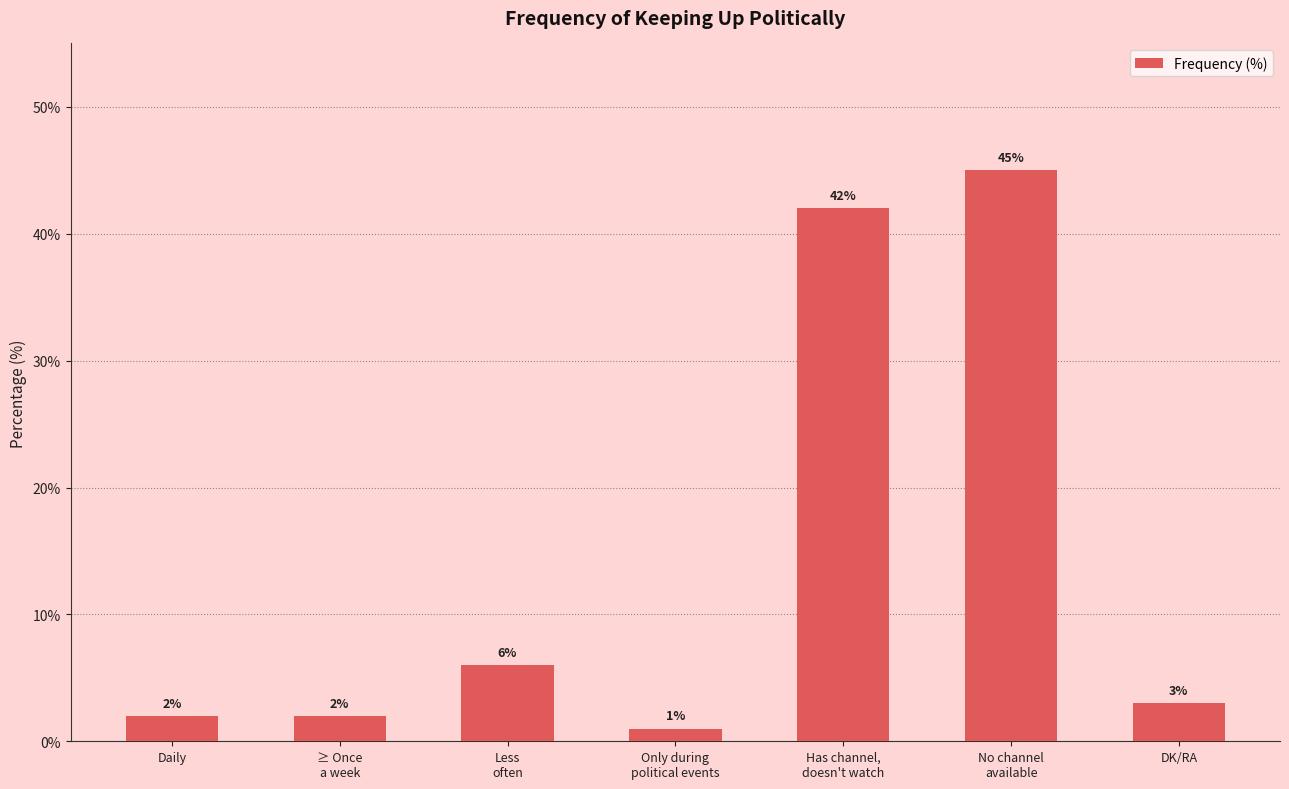

At which category does the chart reach its peak across all series?

No channel
available